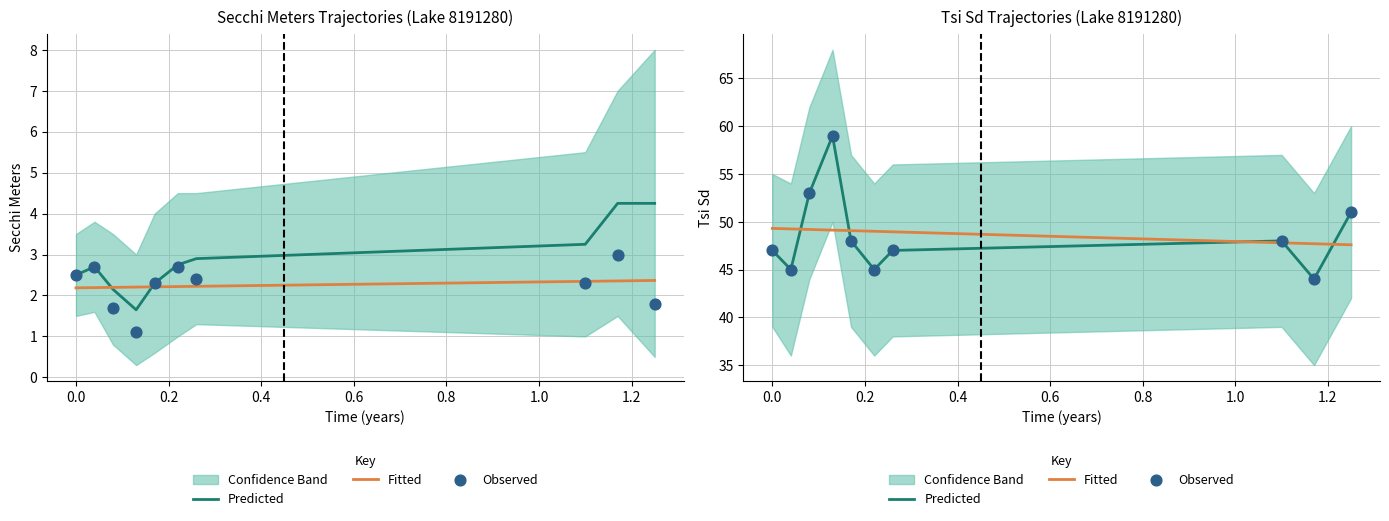

Is the value of Observed at 1.4 greater than the value of Predicted at 0.2?

No